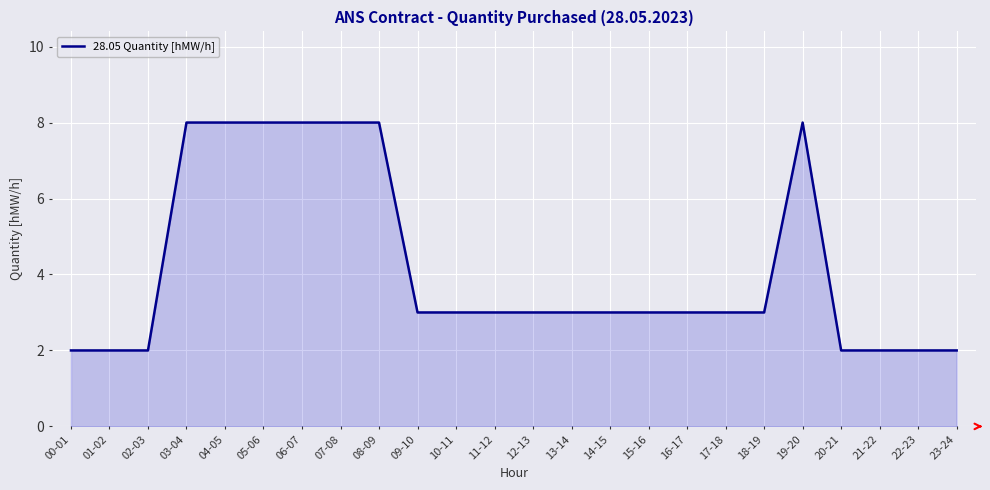

Where does the data first go above 3?

03-04